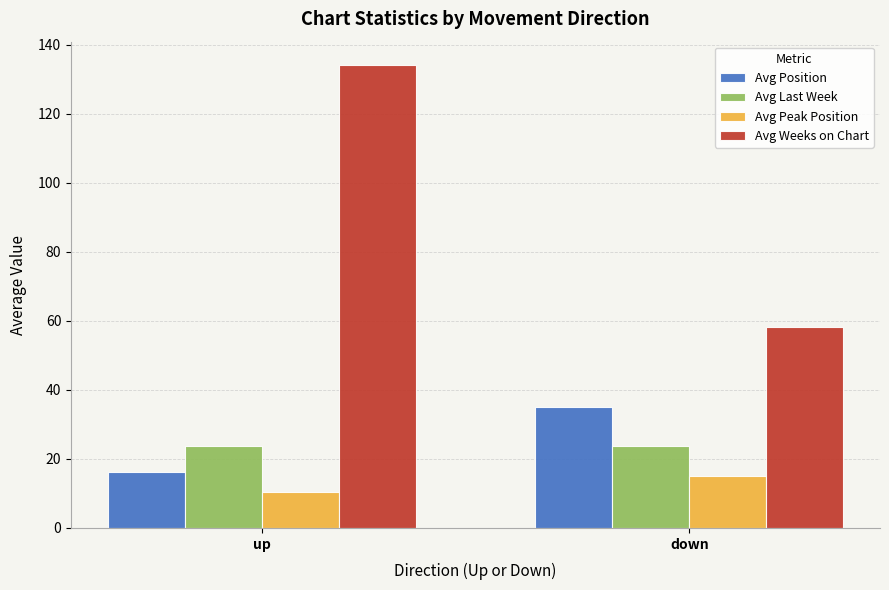

What position from the left is up?

1